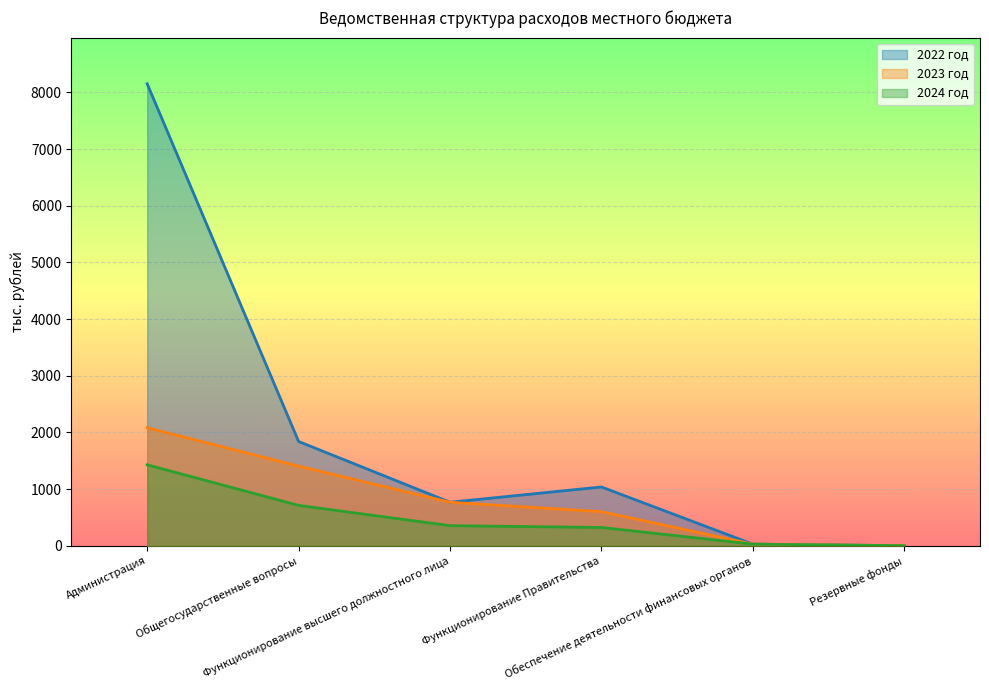

Which category has the lowest value in the 2024 год series?

Резервные фонды